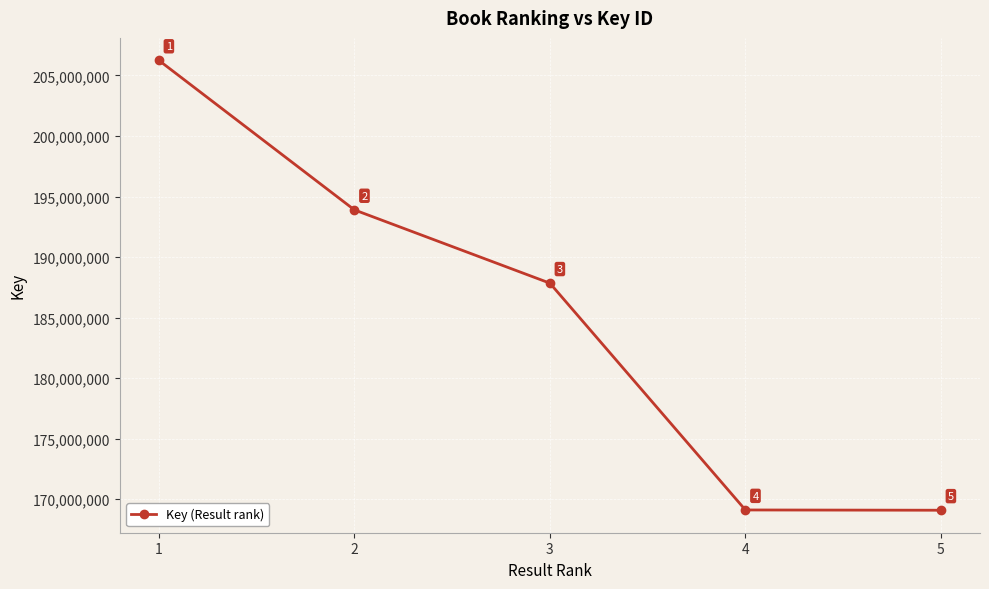

What is the value of the 2nd point from the left?

193896672